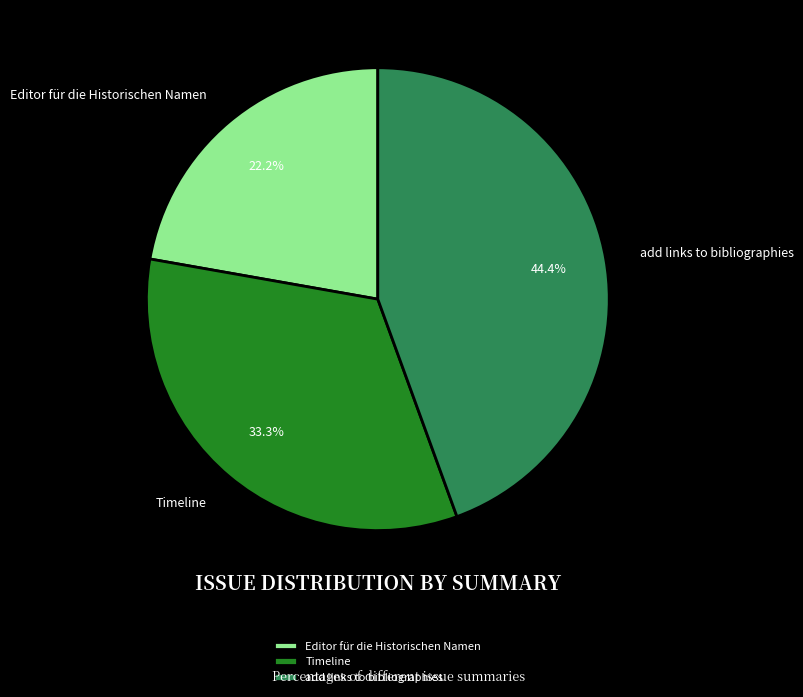

To the nearest percent, what is the difference between the largest and smallest slice percentages?

22%